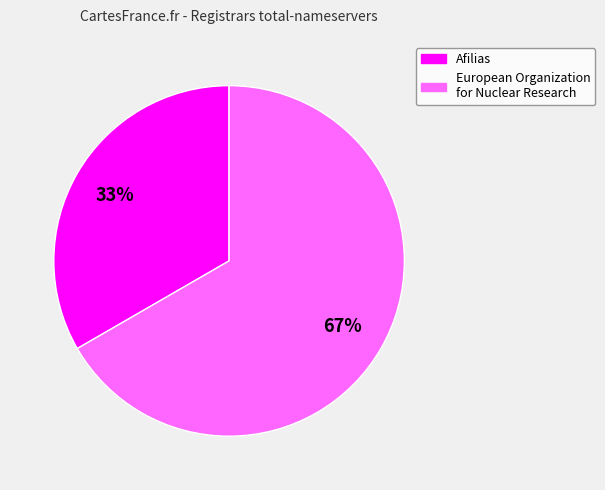

To the nearest percent, what is the average slice percentage?

50%